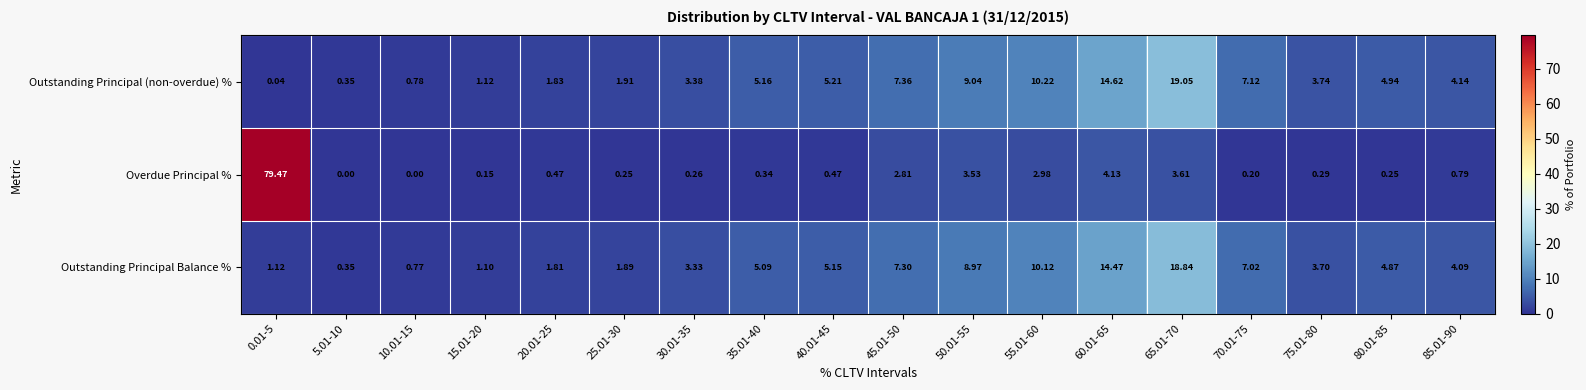

Rank the series at 60.01-65 from highest to lowest value.

Outstanding Principal (non-overdue) %, Outstanding Principal Balance %, Overdue Principal %